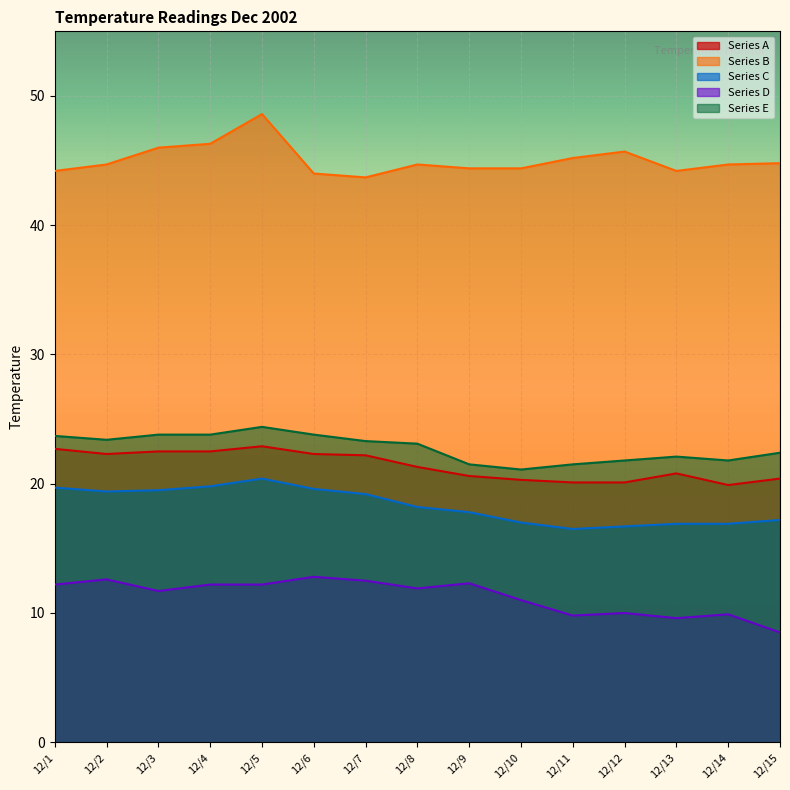

Count the number of categories in the chart.

15